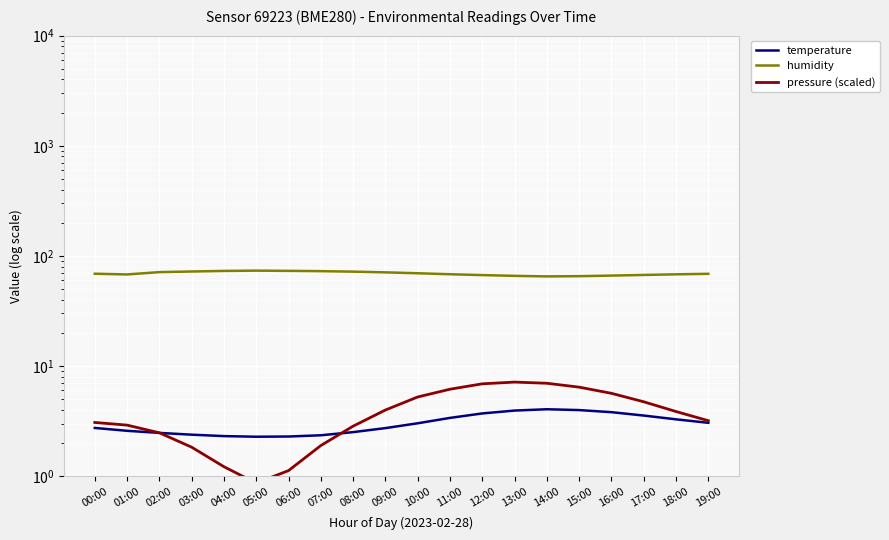

What is the value of the humidity point at the 3rd from the left?

71.2